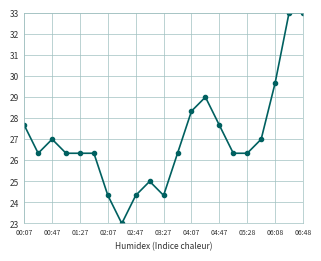

How many lines are shown in the chart?

1